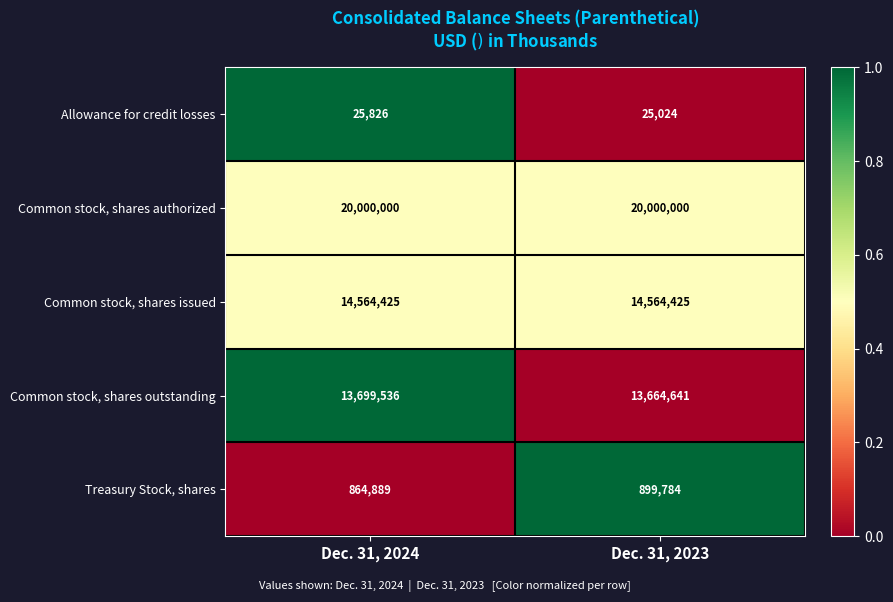

How many data points in Common stock, shares outstanding are less than 13699536?

1